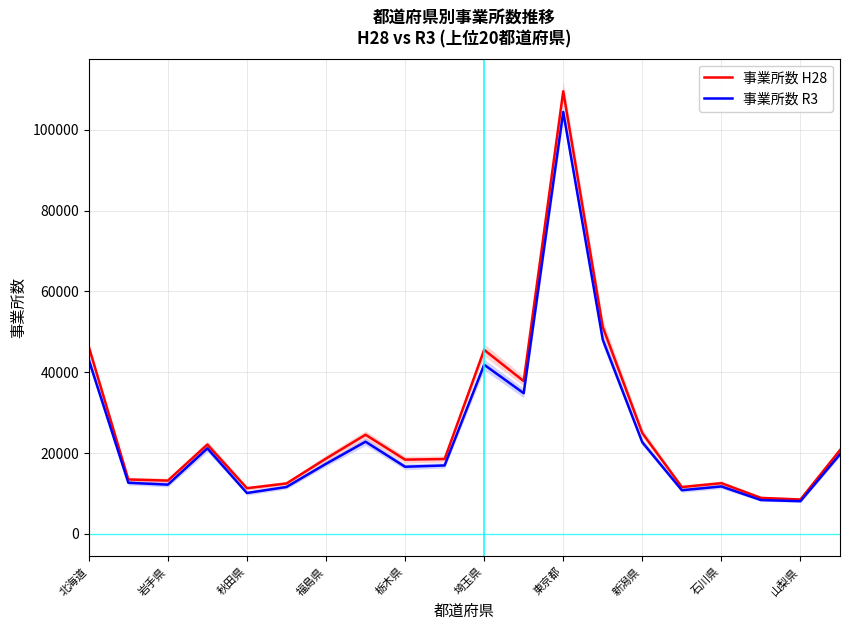

True or false: 事業所数 H28 has a value of 18372 at 栃木県.

True